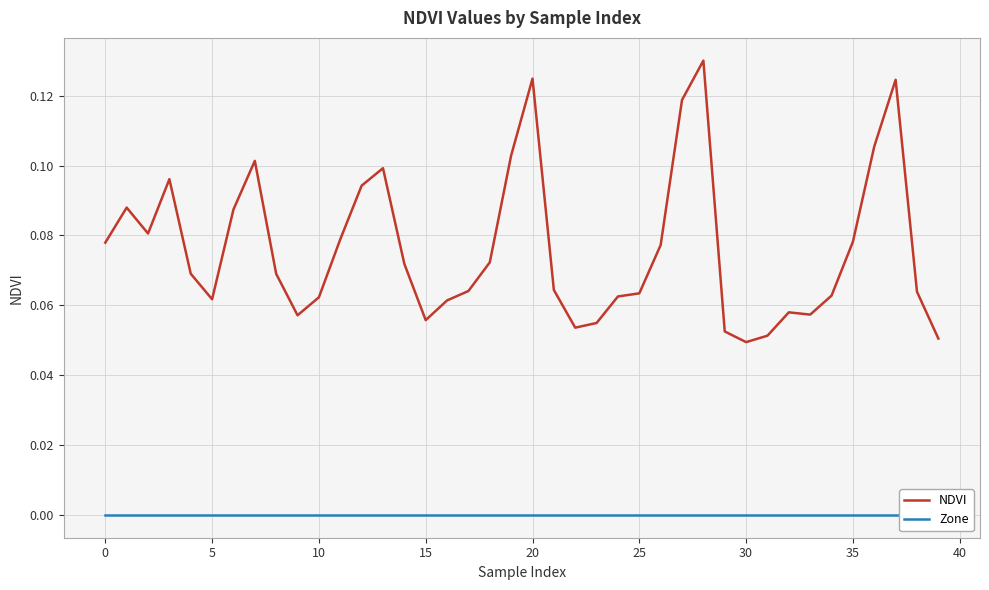

Which series has the largest total across all categories?

NDVI